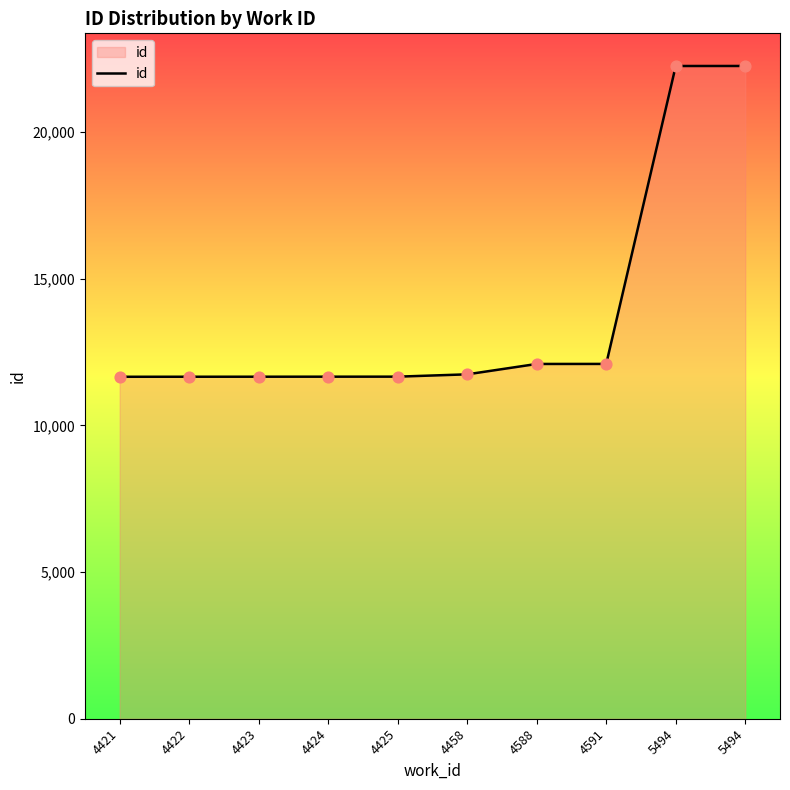

How many lines are shown in the chart?

1